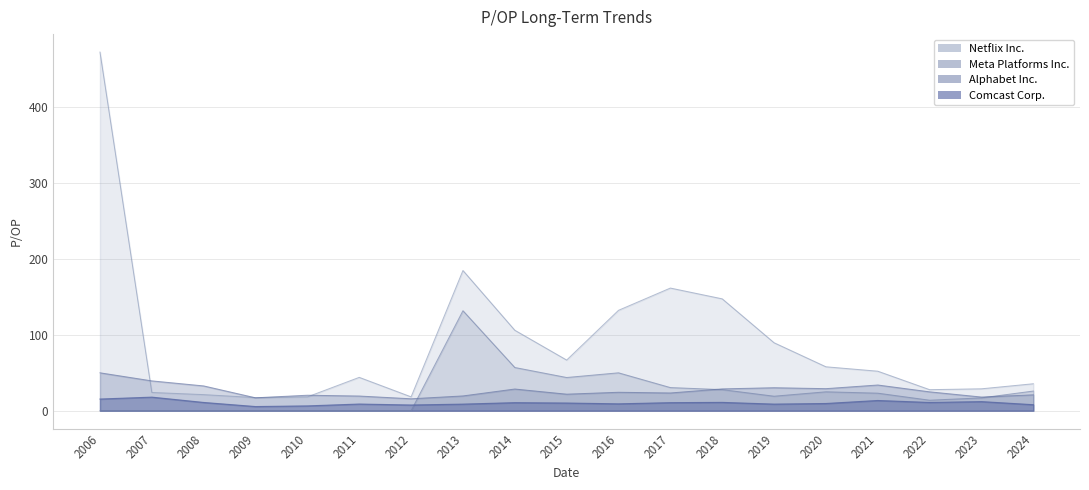

Count the number of data series in this chart.

4